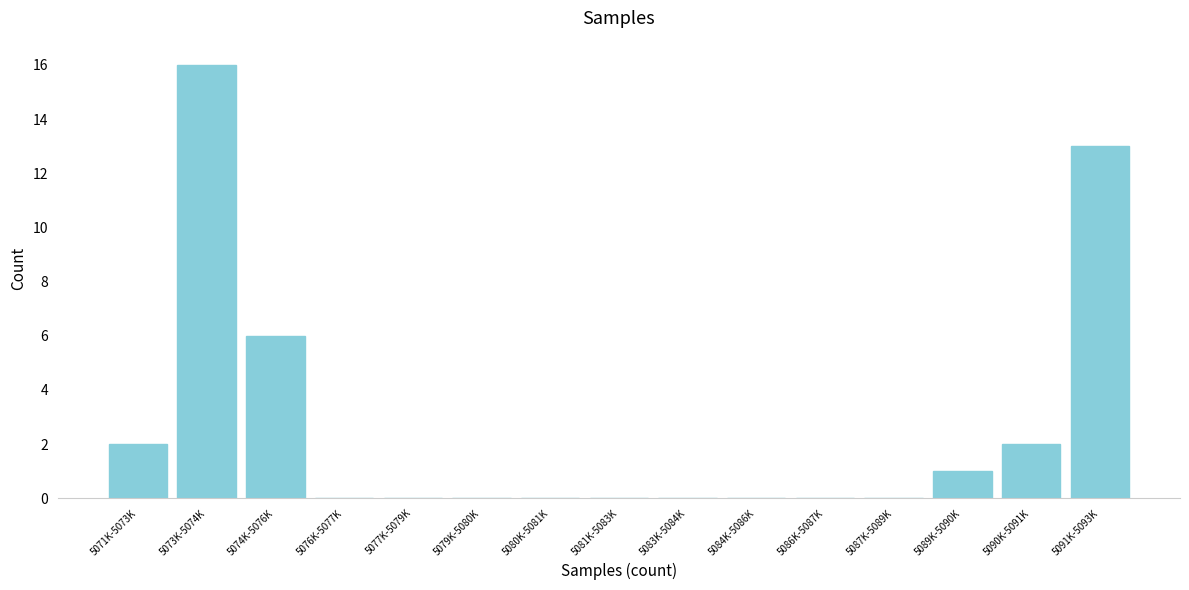

Reading left to right, list all the values displayed in this chart.

5071K-5073K=2	5073K-5074K=16	5074K-5076K=6	5076K-5077K=0	5077K-5079K=0	5079K-5080K=0	5080K-5081K=0	5081K-5083K=0	5083K-5084K=0	5084K-5086K=0	5086K-5087K=0	5087K-5089K=0	5089K-5090K=1	5090K-5091K=2	5091K-5093K=13